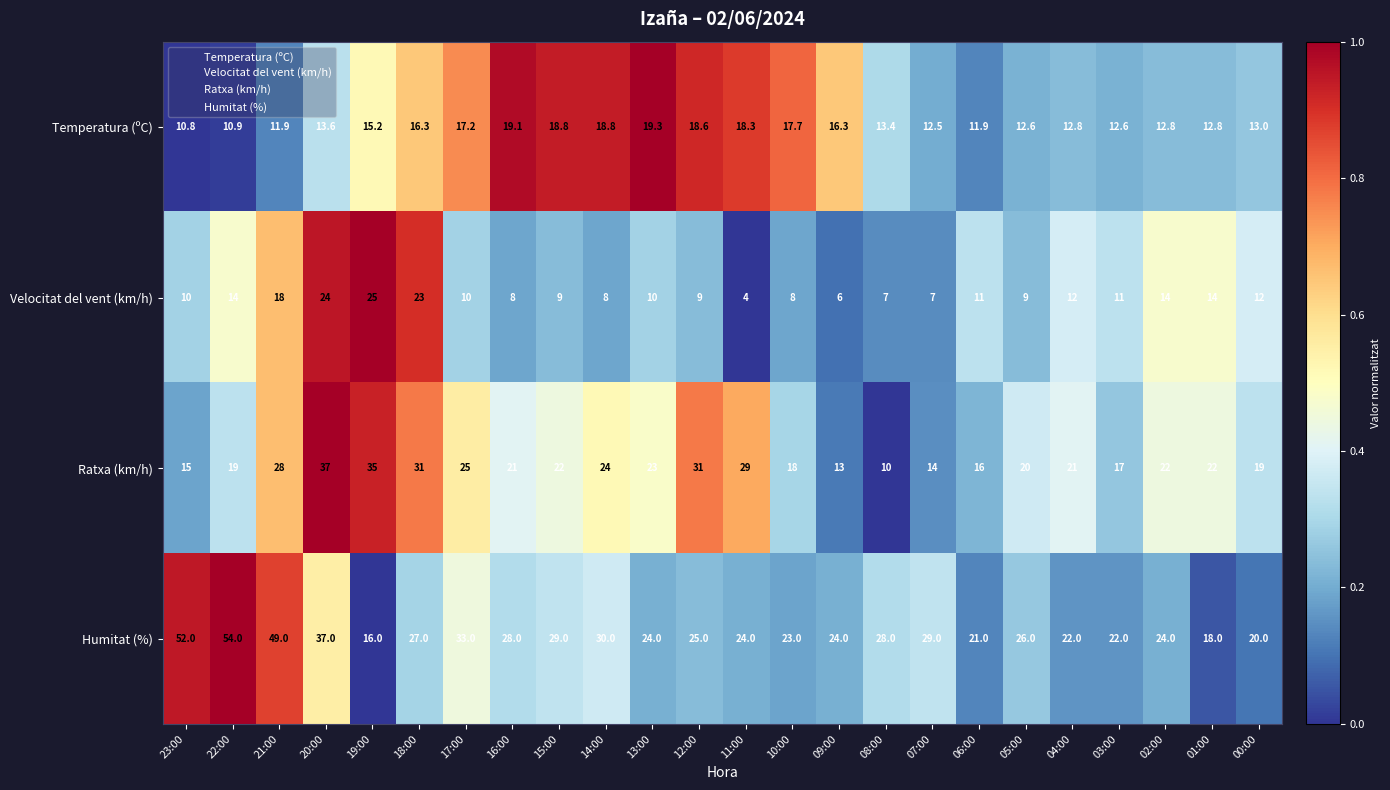

Is the value of Velocitat del vent (km/h) at 05:00 greater than the value of Temperatura (ºC) at 19:00?

No